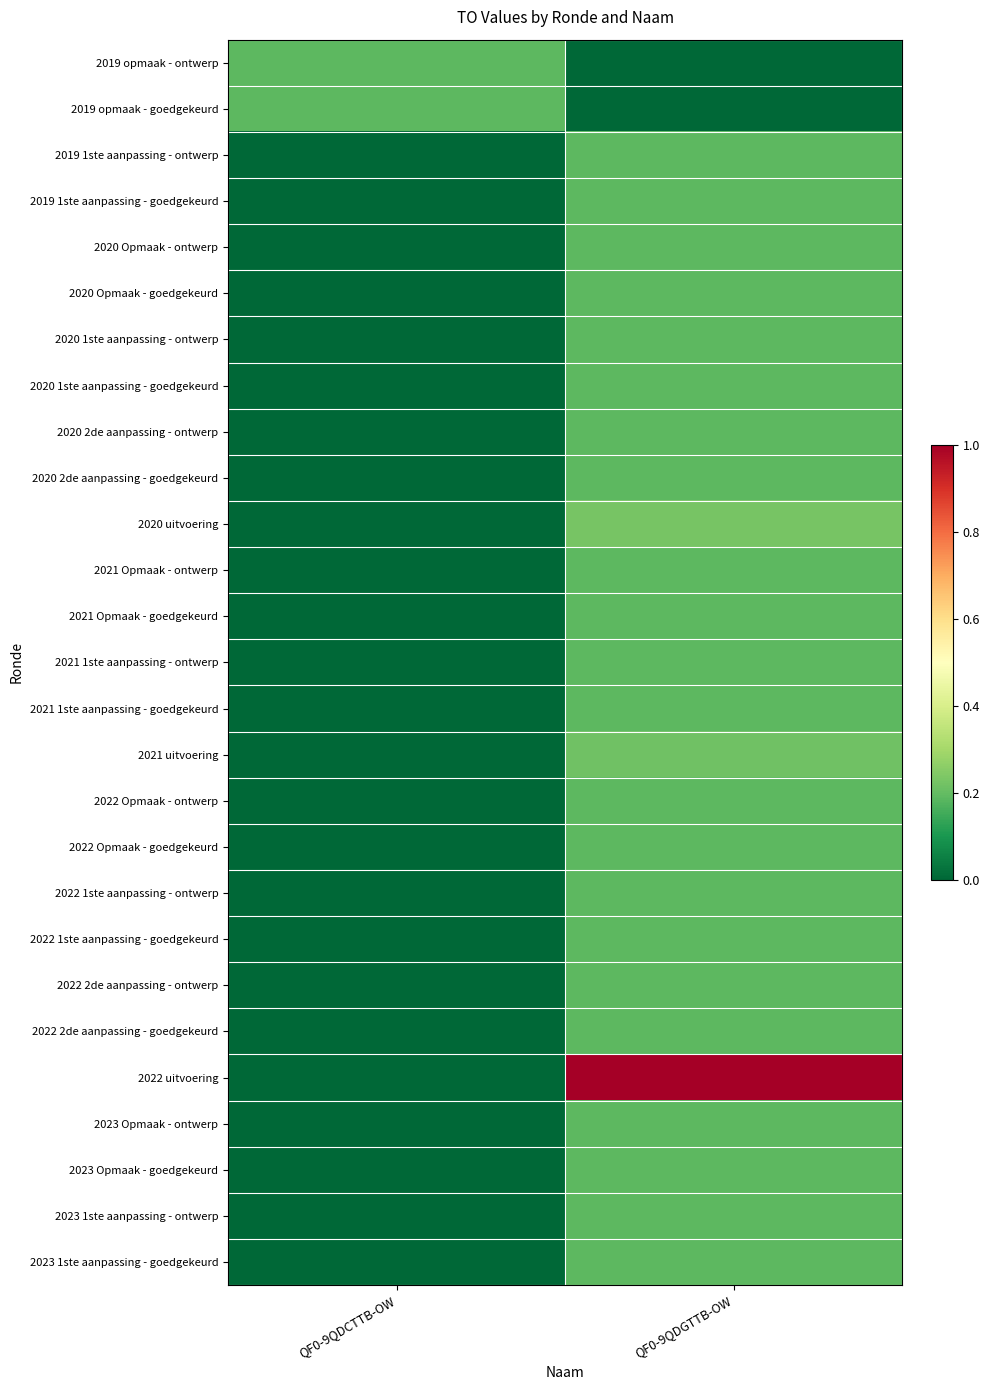

How many categories are shown in the chart?

2